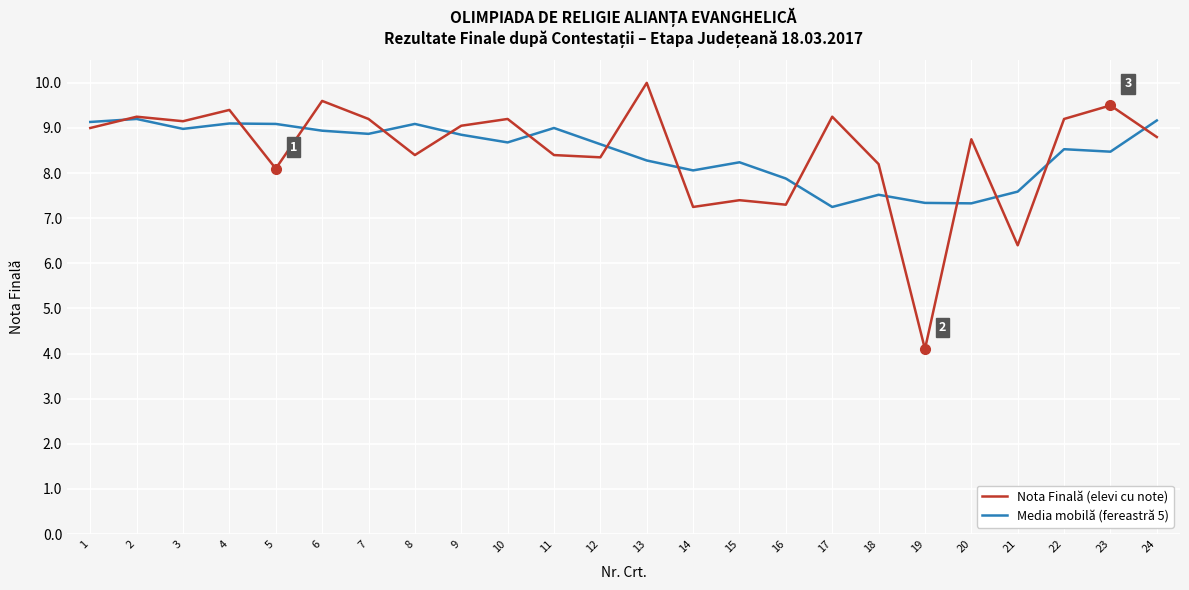

At which category does the chart reach its peak across all series?

13